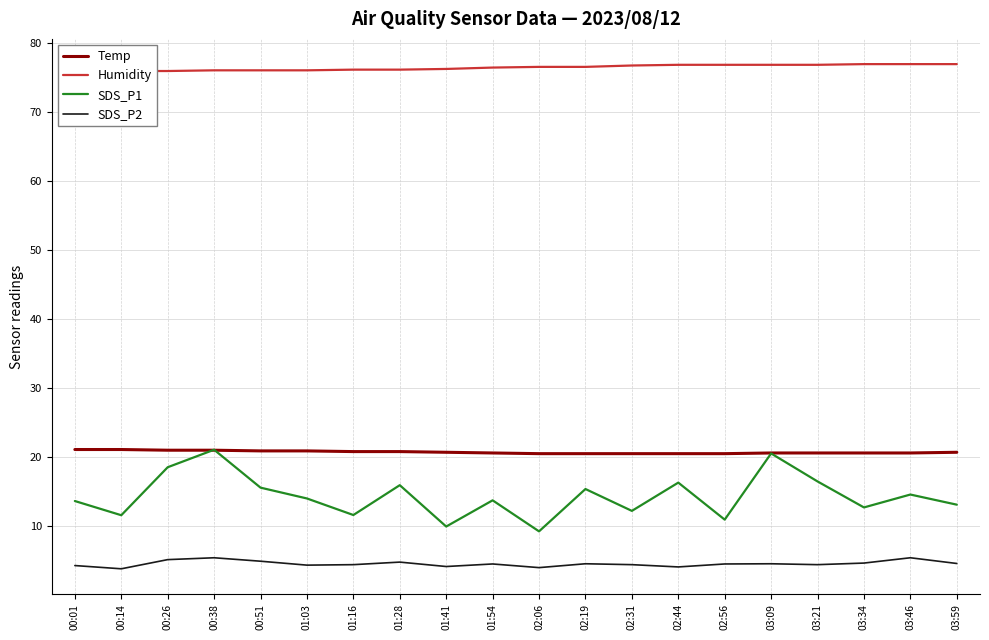

Reading left to right, list all the values displayed in this chart.

Temp: 00:01=21.1	00:14=21.1	00:26=21.0	00:38=21.0	00:51=20.9	01:03=20.9	01:16=20.8	01:28=20.8	01:41=20.7	01:54=20.6	02:06=20.5	02:19=20.5	02:31=20.5	02:44=20.5	02:56=20.5	03:09=20.6	03:21=20.6	03:34=20.6	03:46=20.6	03:59=20.7
Humidity: 00:01=76.0	00:14=76.0	00:26=76.0	00:38=76.1	00:51=76.1	01:03=76.1	01:16=76.2	01:28=76.2	01:41=76.3	01:54=76.5	02:06=76.6	02:19=76.6	02:31=76.8	02:44=76.9	02:56=76.9	03:09=76.9	03:21=76.9	03:34=77.0	03:46=77.0	03:59=77.0
SDS_P1: 00:01=13.6	00:14=11.6	00:26=18.5	00:38=21.1	00:51=15.6	01:03=14.0	01:16=11.6	01:28=15.9	01:41=9.9	01:54=13.7	02:06=9.2	02:19=15.4	02:31=12.2	02:44=16.3	02:56=10.9	03:09=20.5	03:21=16.5	03:34=12.7	03:46=14.6	03:59=13.1
SDS_P2: 00:01=4.3	00:14=3.8	00:26=5.1	00:38=5.4	00:51=4.9	01:03=4.3	01:16=4.4	01:28=4.8	01:41=4.1	01:54=4.5	02:06=4.0	02:19=4.5	02:31=4.4	02:44=4.1	02:56=4.5	03:09=4.5	03:21=4.4	03:34=4.6	03:46=5.4	03:59=4.6